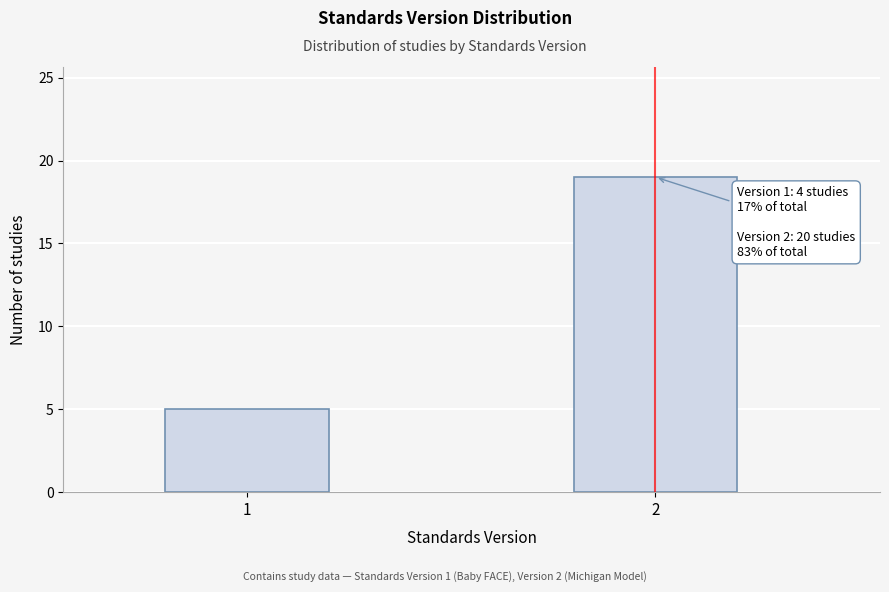

Reading left to right, list all the values displayed in this chart.

1=5	2=19